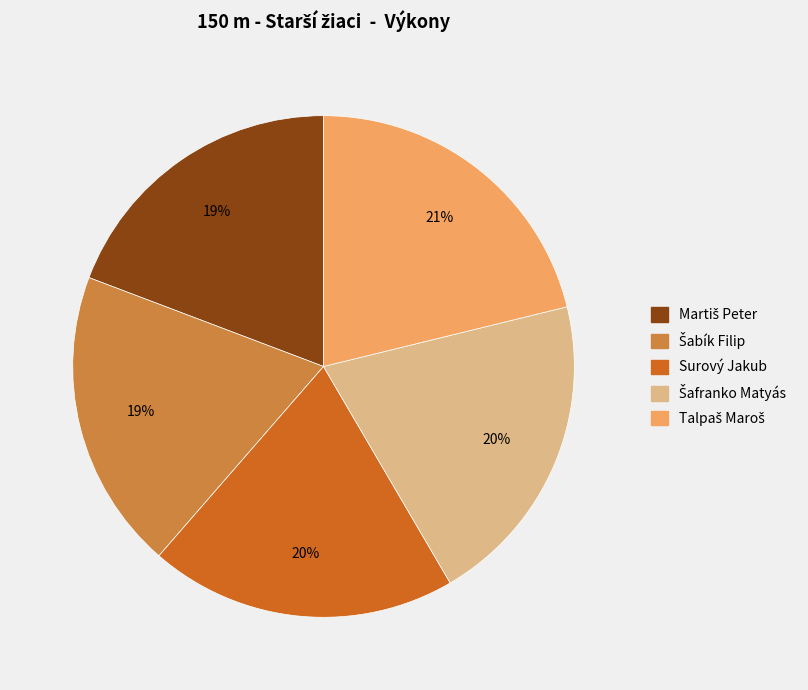

Does any single category account for the majority?

No